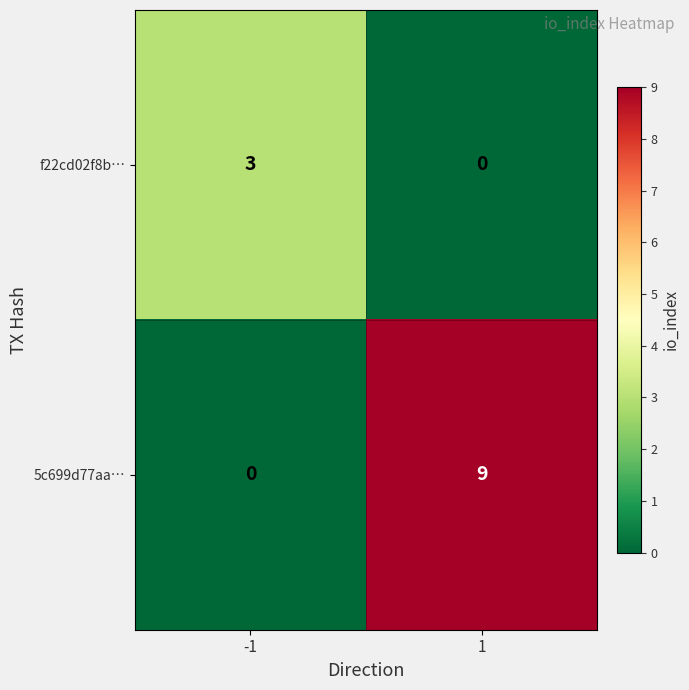

What is the difference between the maximum and minimum values in the 5c699d77aa… series?

9